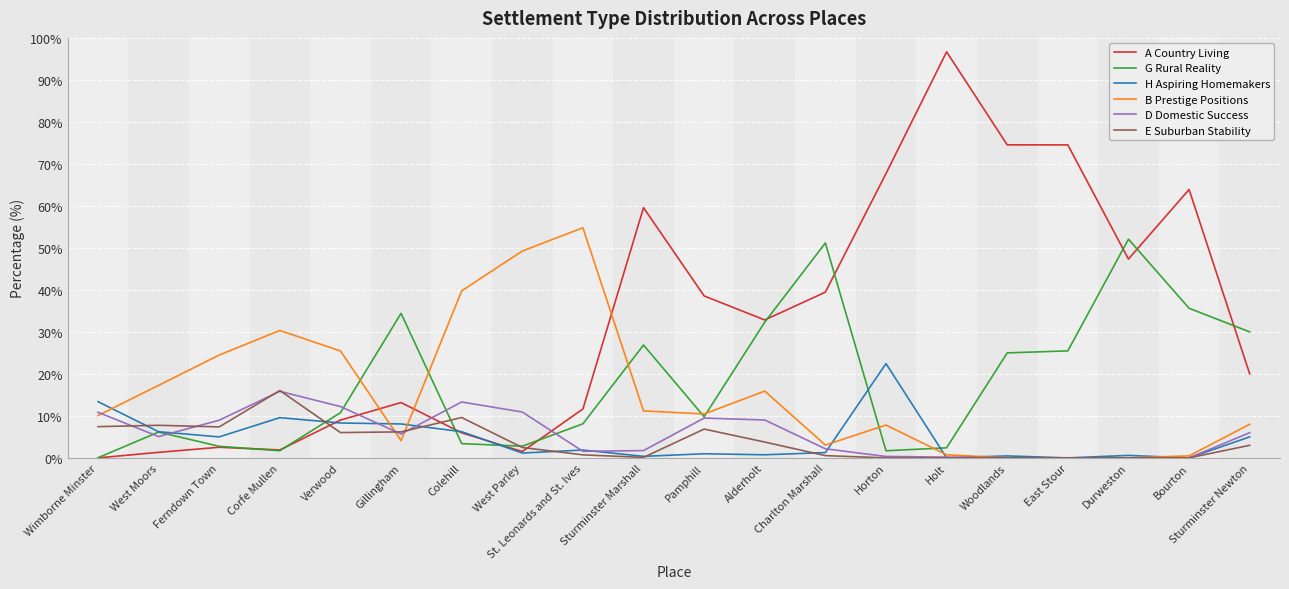

At which label does A Country Living reach its peak?

Holt